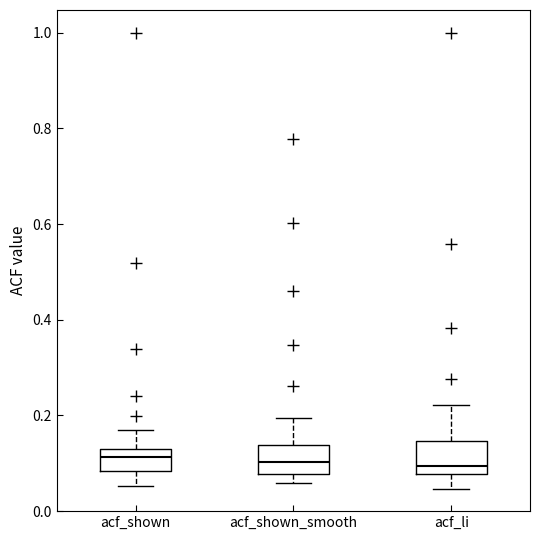

Where does the upper whisker of the box for acf_li end on the y-axis? The values are not printed on the chart, so give them approximately, as read against the axis.

0.22